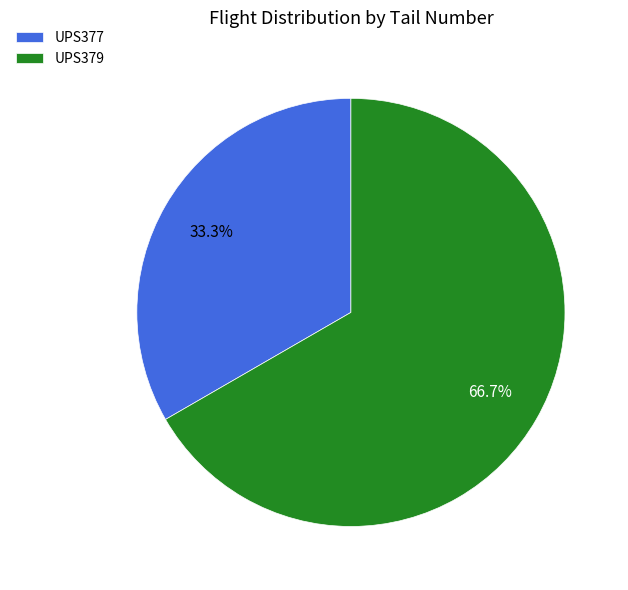

Which category accounts for the majority?

UPS379